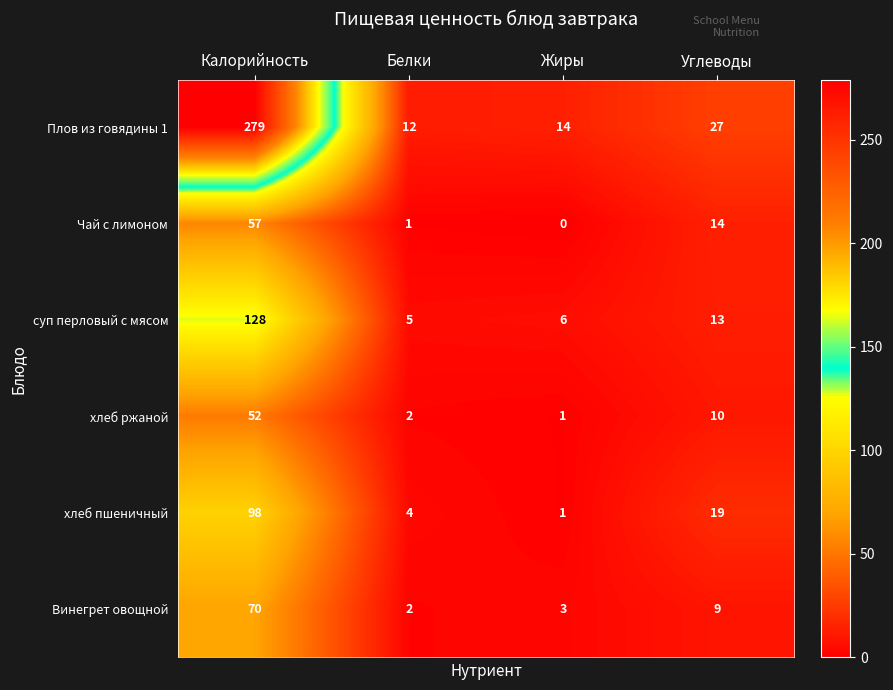

Is it true that хлеб ржаной equals 3 at Белки?

False